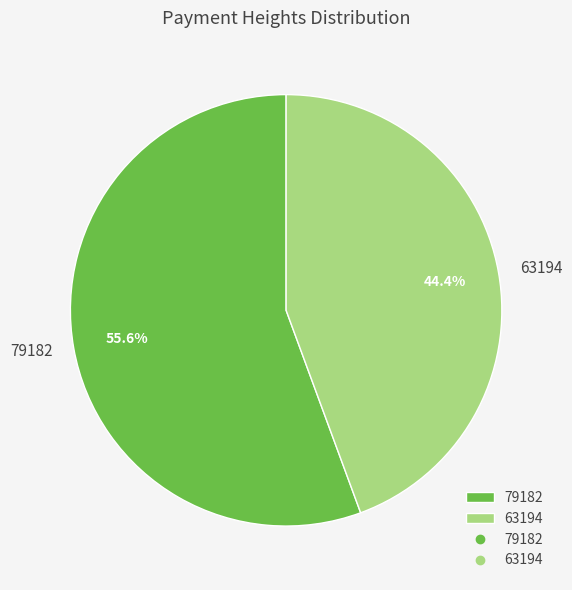

Which slice represents more than half of the pie?

79182